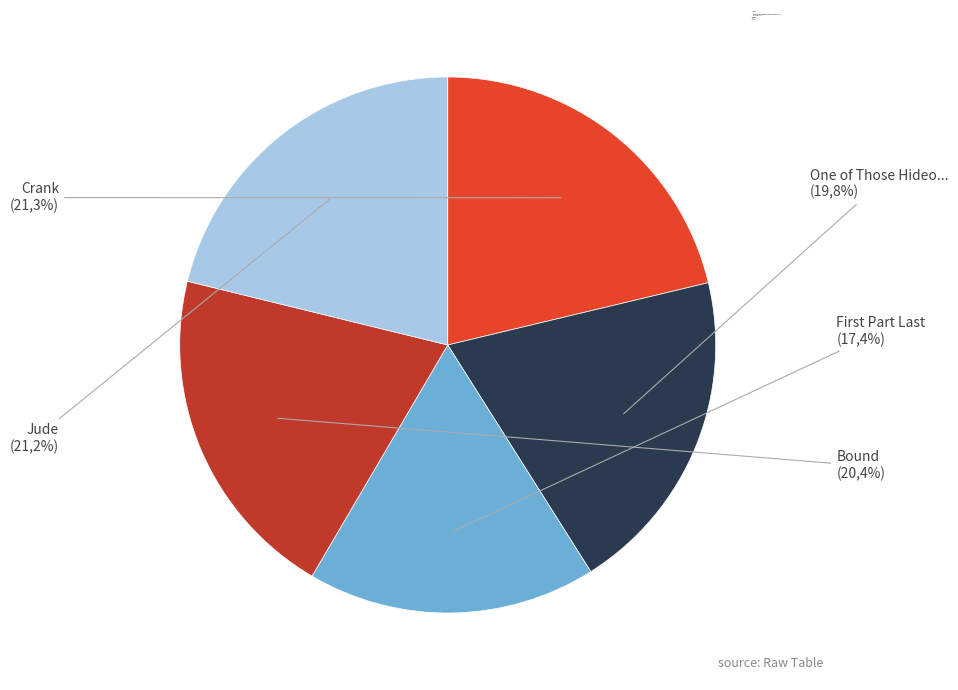

To the nearest percent, what percentage of the pie is Bound?

20%